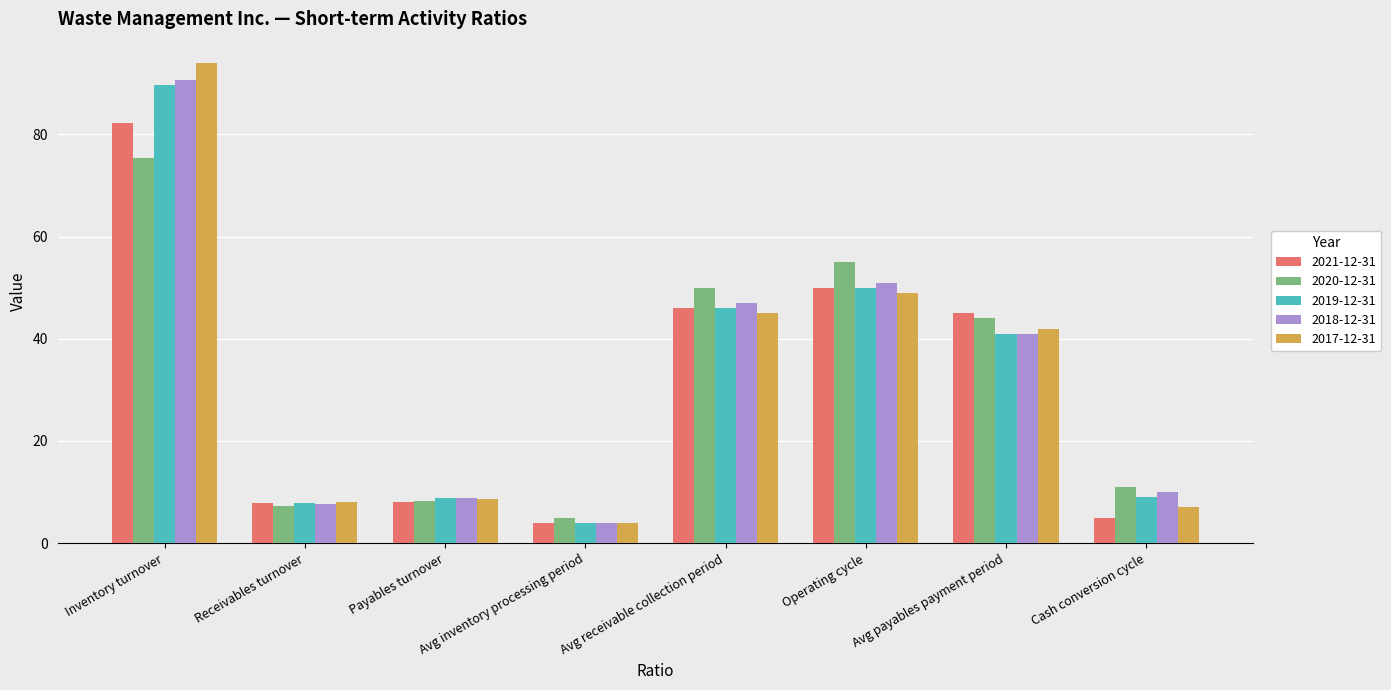

At which category is the sum across all series the highest?

Inventory turnover